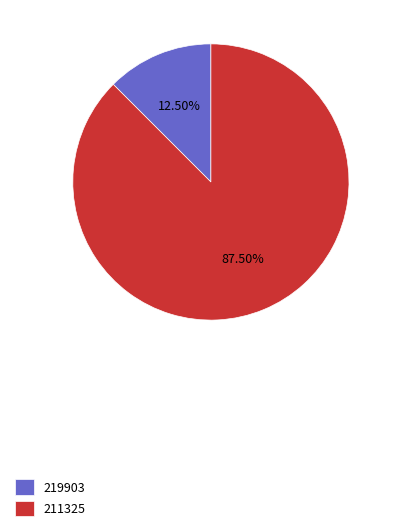

Do 219903 and 211325 together represent more than half of the pie?

Yes